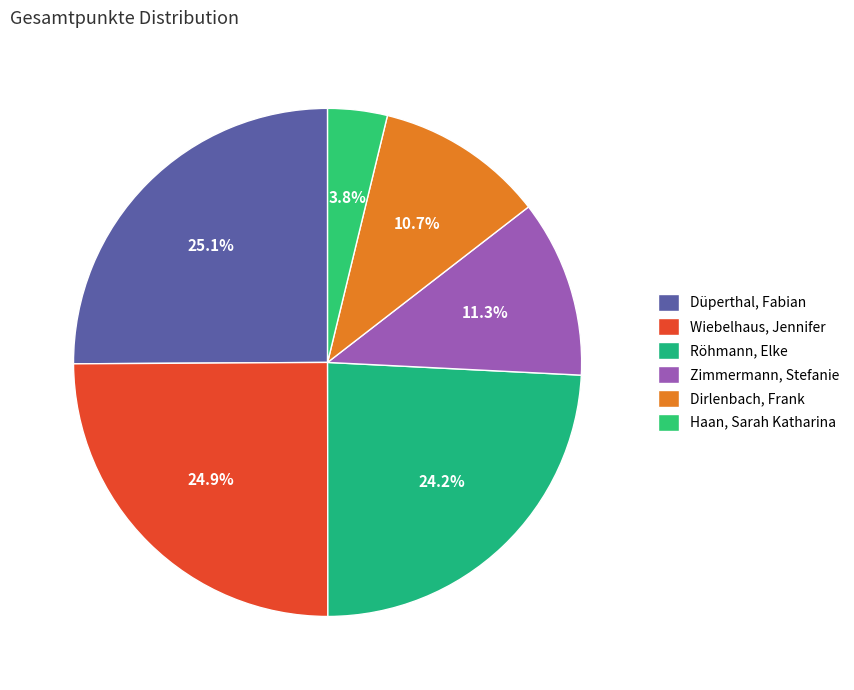

Approximately how many times larger is the value at Röhmann, Elke compared to Haan, Sarah Katharina?

6.4